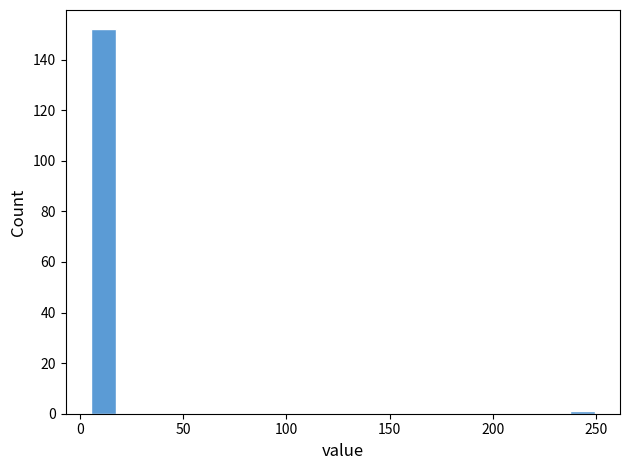

Read against the x-axis, roughly where is the centre of the tallest bar?

10